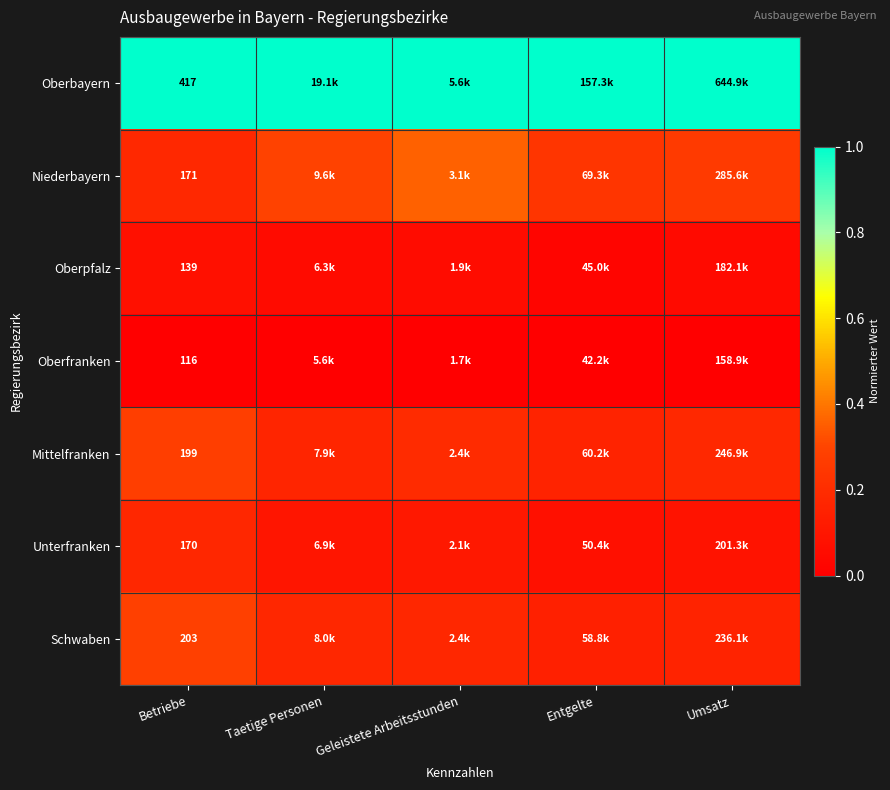

How many distinct data groups are displayed?

7